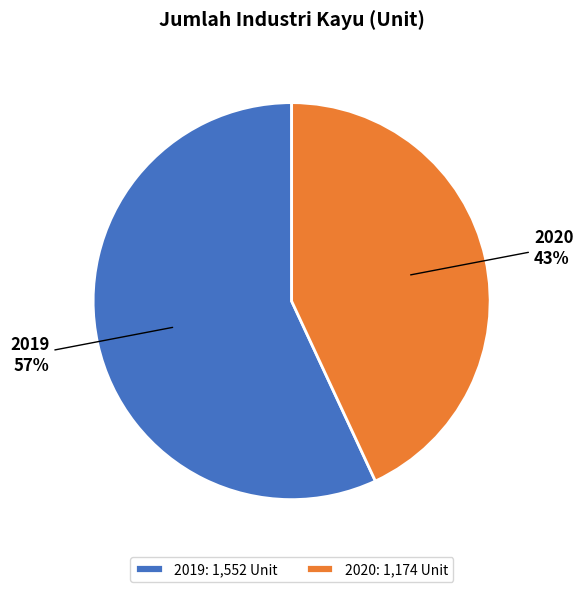

To the nearest percent, what is the difference between the largest and smallest slice percentages?

14%